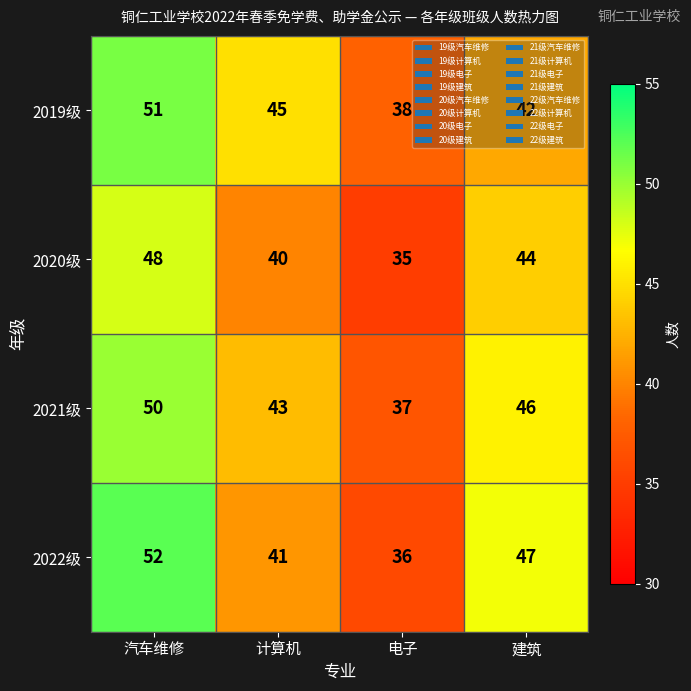

Count the number of categories in the chart.

4